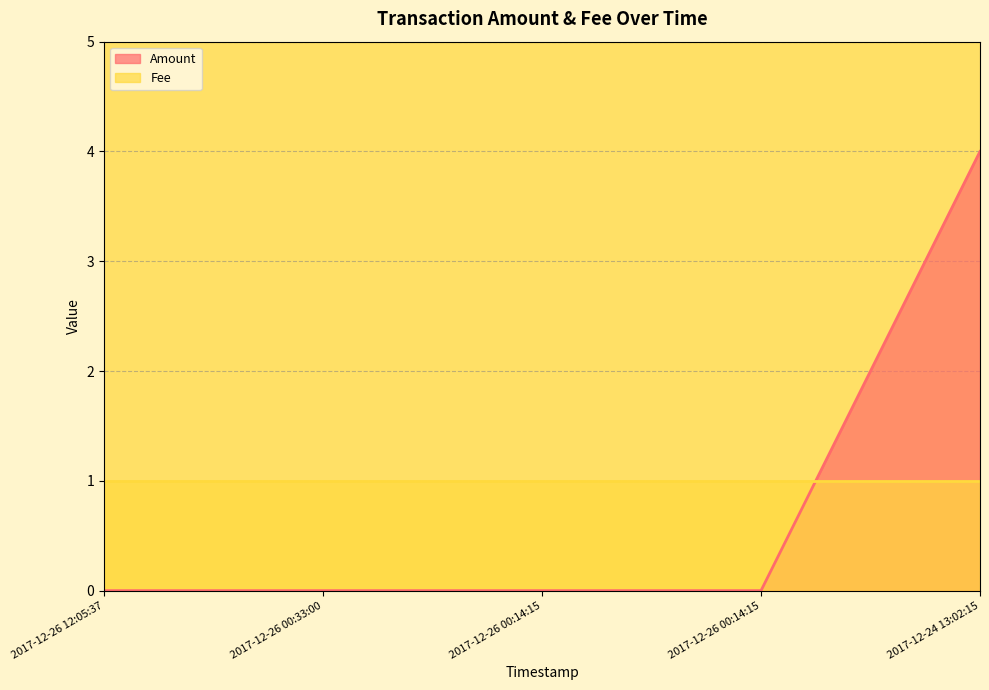

Rank the categories by value from lowest to highest.

2017-12-26 12:05:37, 2017-12-26 00:33:00, 2017-12-26 00:14:15, 2017-12-26 00:14:15, 2017-12-24 13:02:15